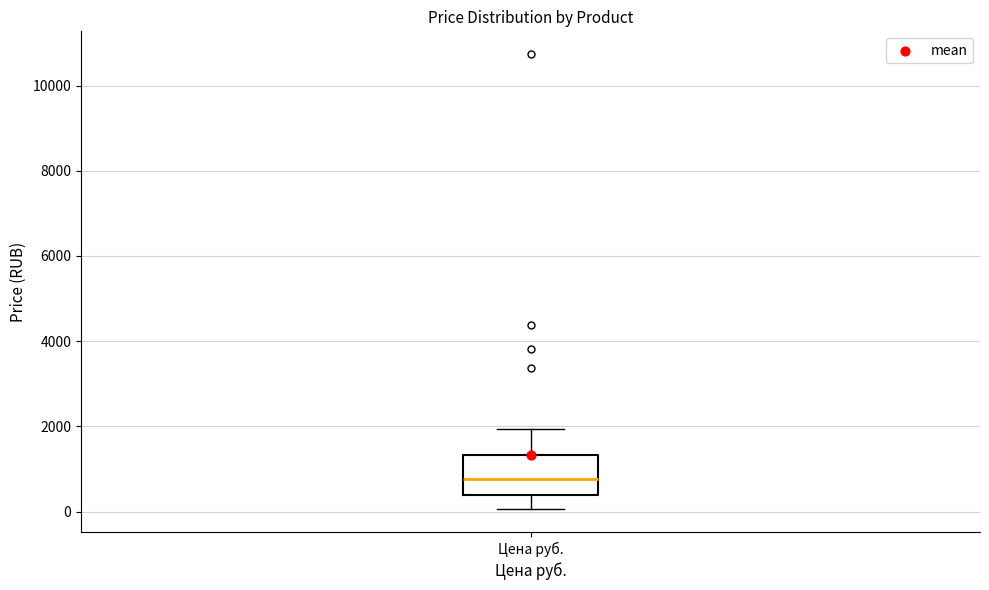

Where does the median line of the box for Цена руб. sit on the y-axis? The values are not printed on the chart, so give them approximately, as read against the axis.

800